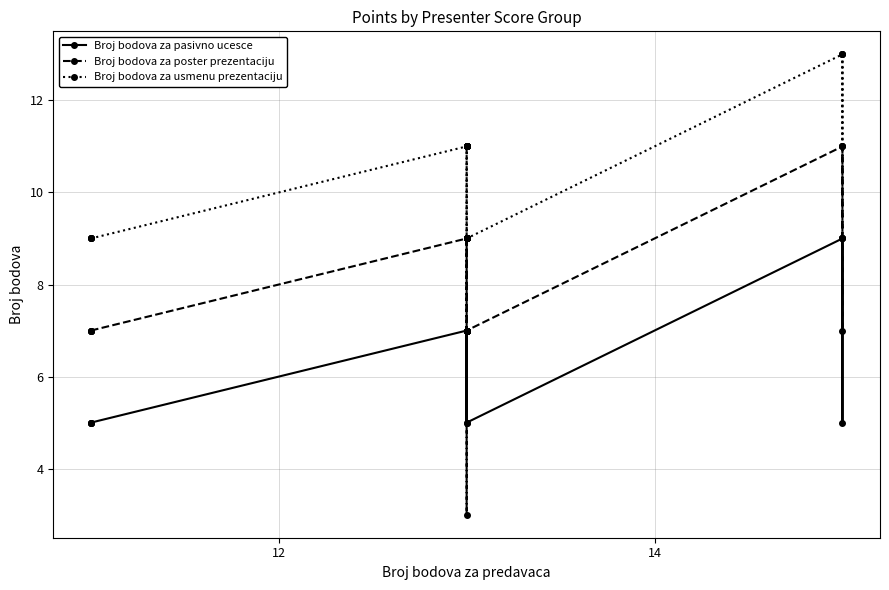

What is the sum of all Broj bodova za usmenu prezentaciju values?

212